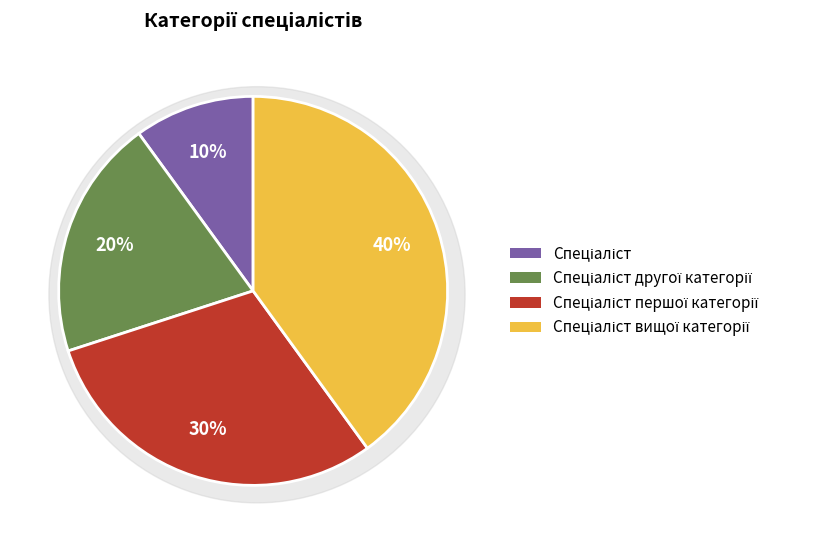

To the nearest percent, what portion does Спеціаліст represent?

10%